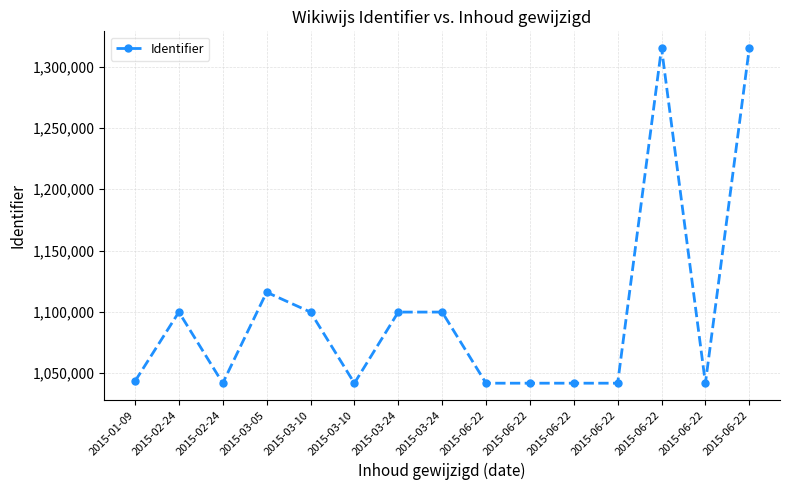

At which category does the chart reach its peak across all series?

2015-06-22